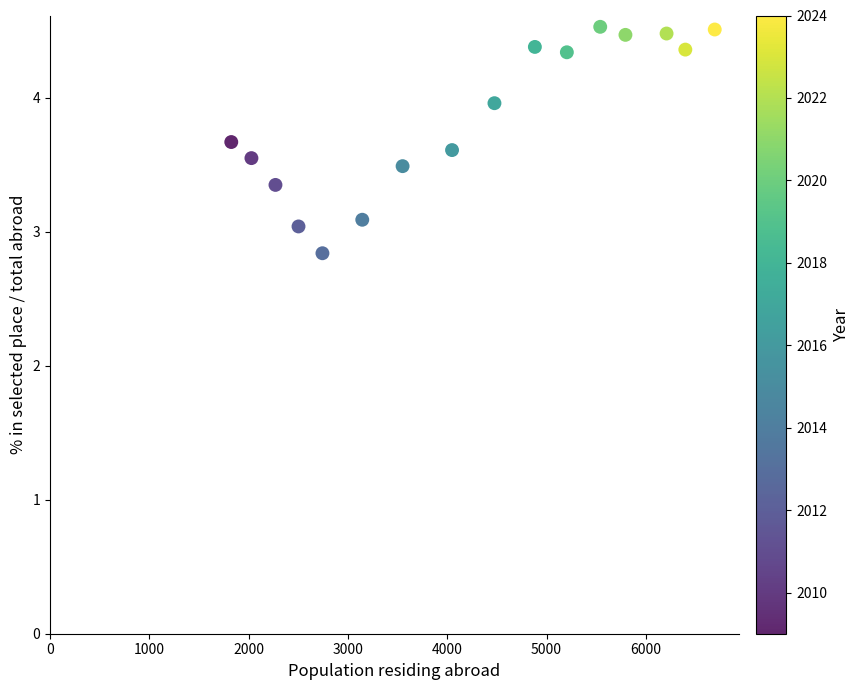

How many points are shown in the scatter plot?

16